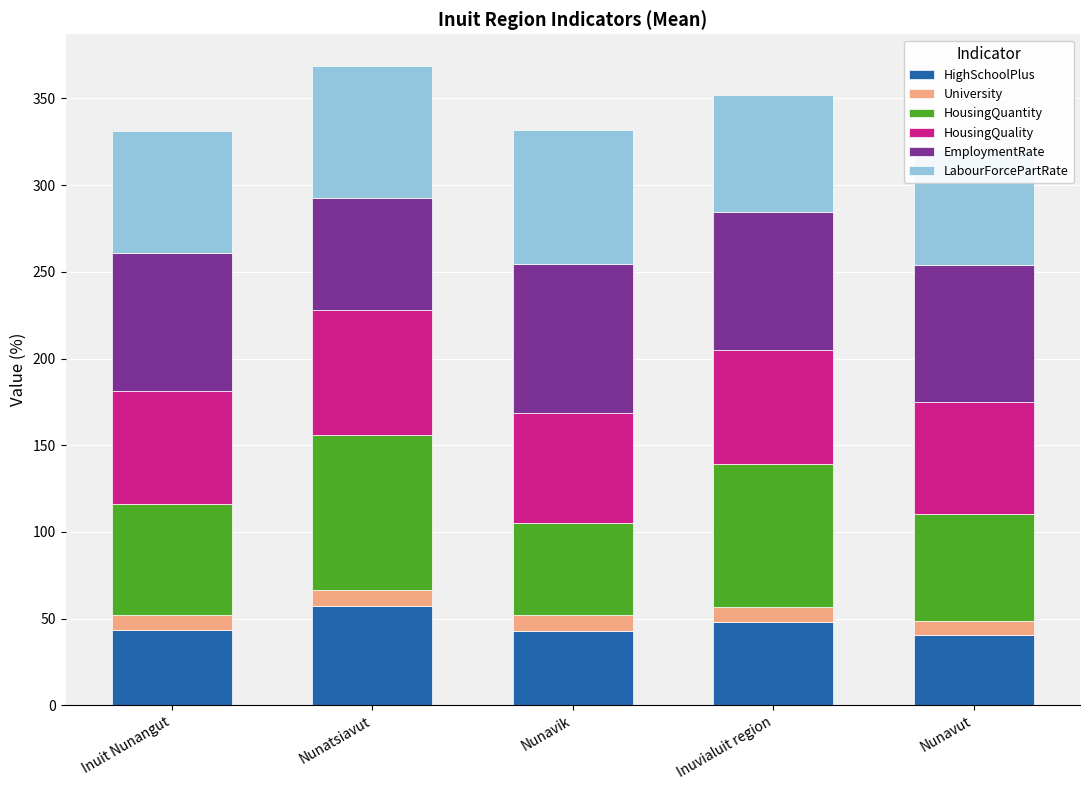

Count the number of categories in the chart.

5